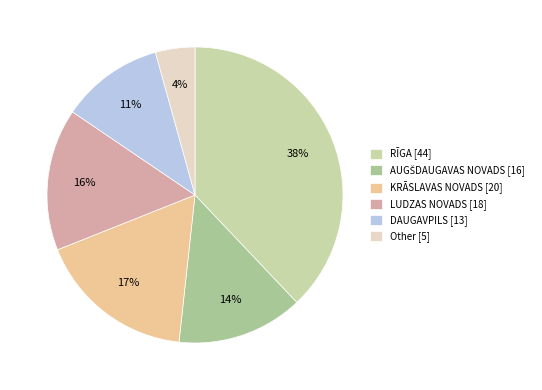

Does KRĀSLAVAS NOVADS account for over 50% of the chart?

No